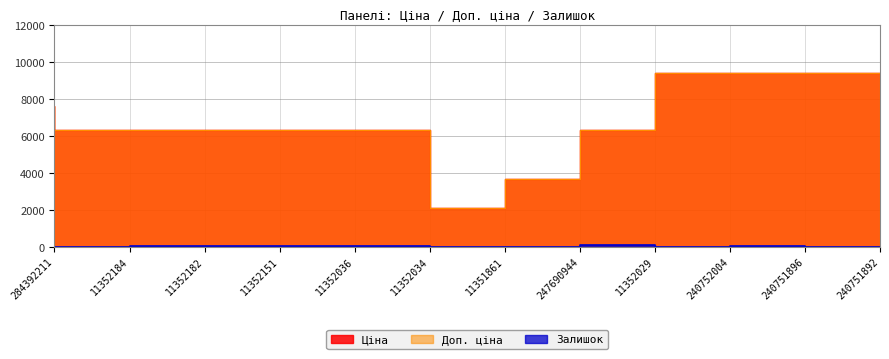

At which category does Залишок reach its first local valley?

11352184